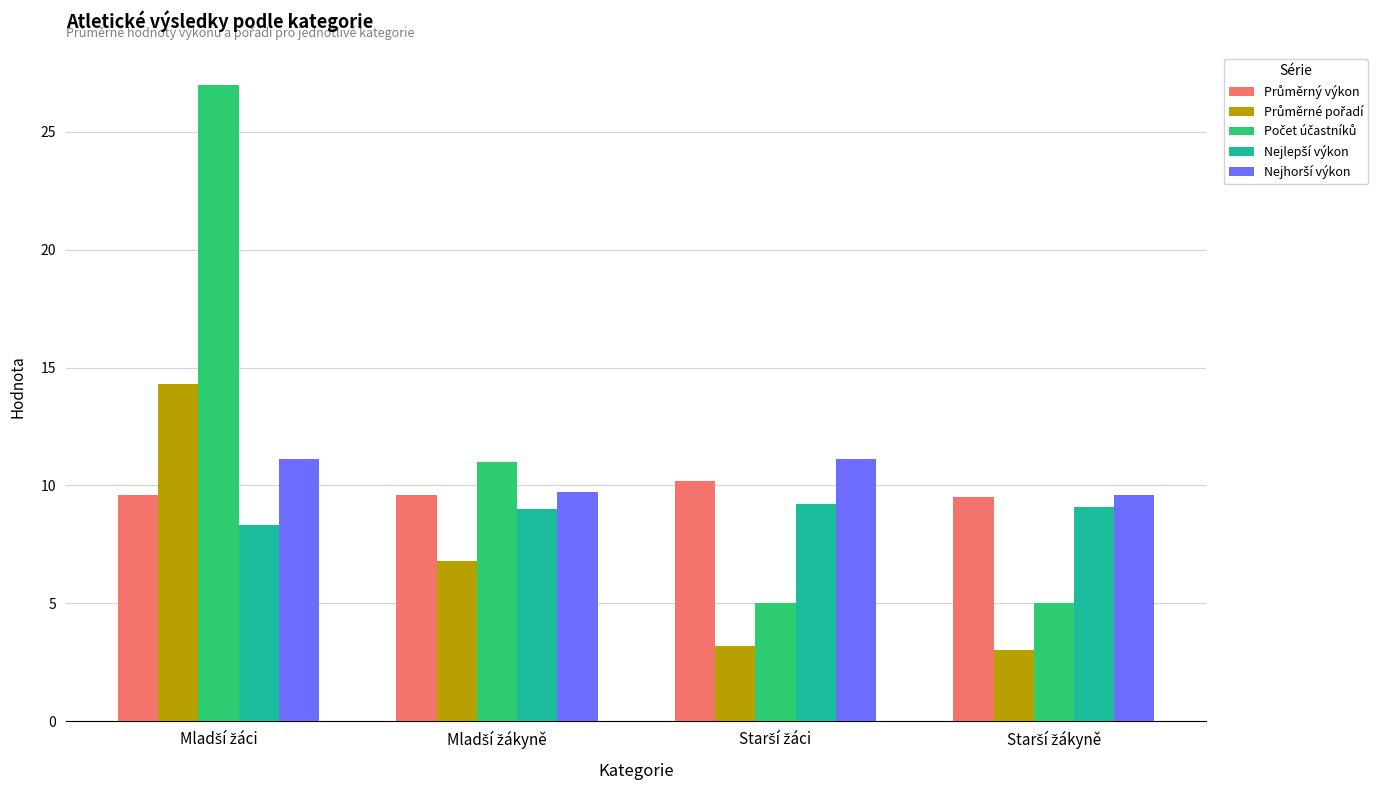

What is the smallest value displayed?

3.0